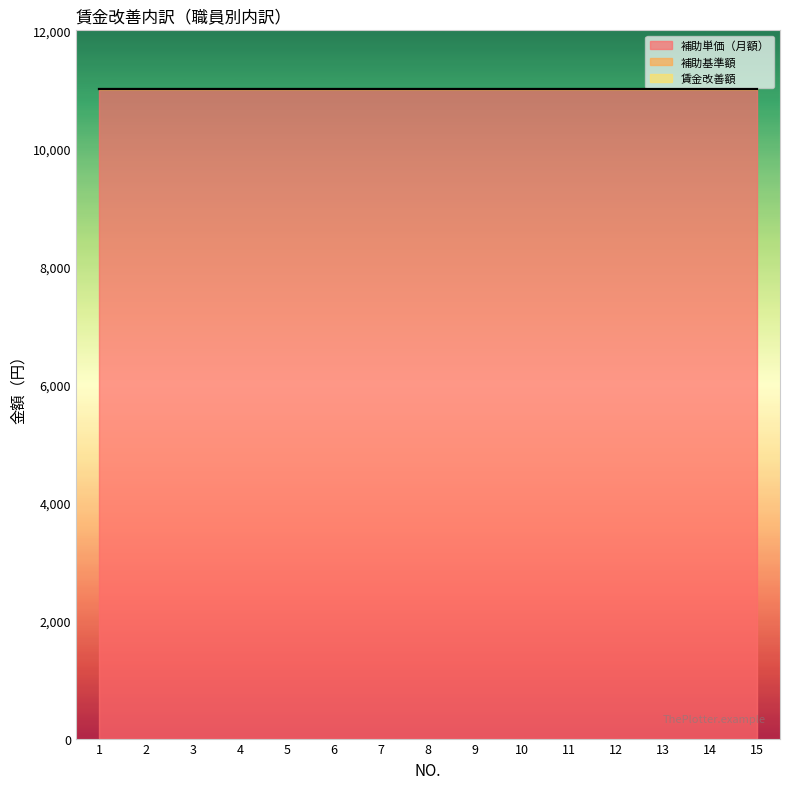

Count the number of data series in this chart.

3